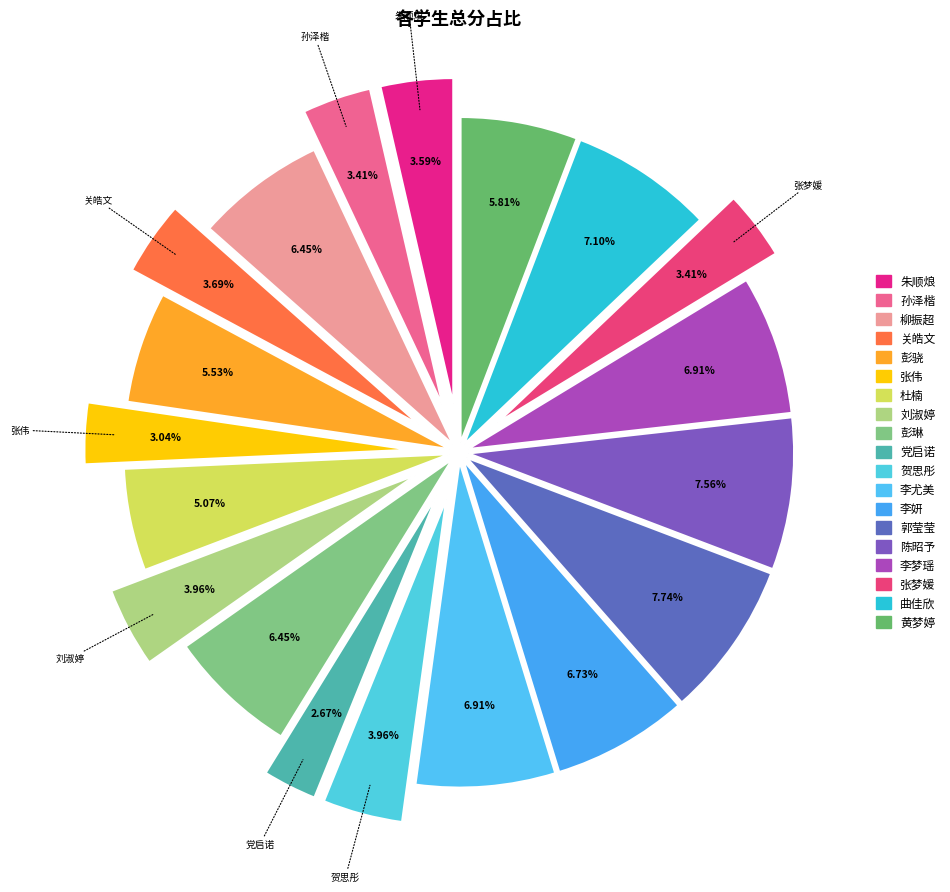

To the nearest percent, what is the average slice percentage?

5%